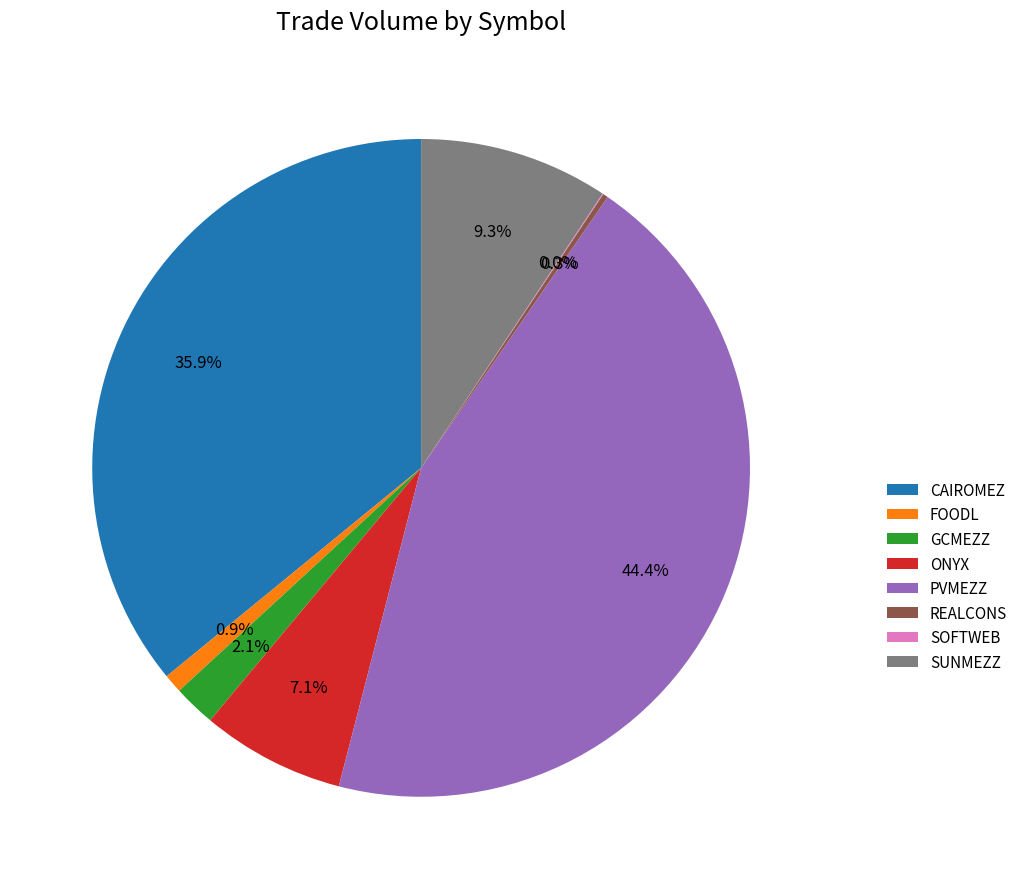

Do SUNMEZZ and FOODL together represent more than half of the pie?

No